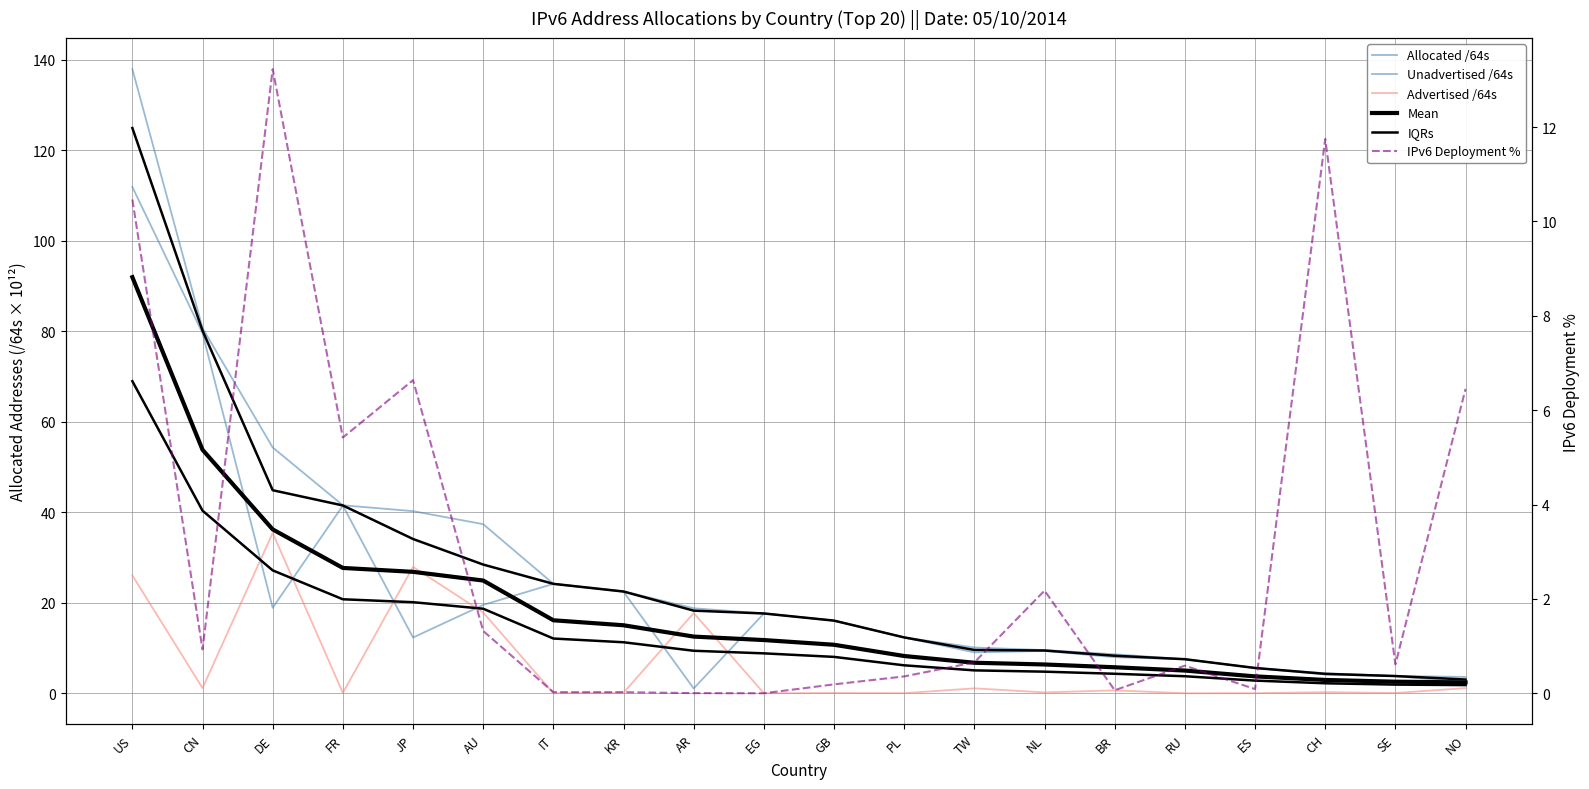

What is the sum of all Unadvertised /64s values?

427.0